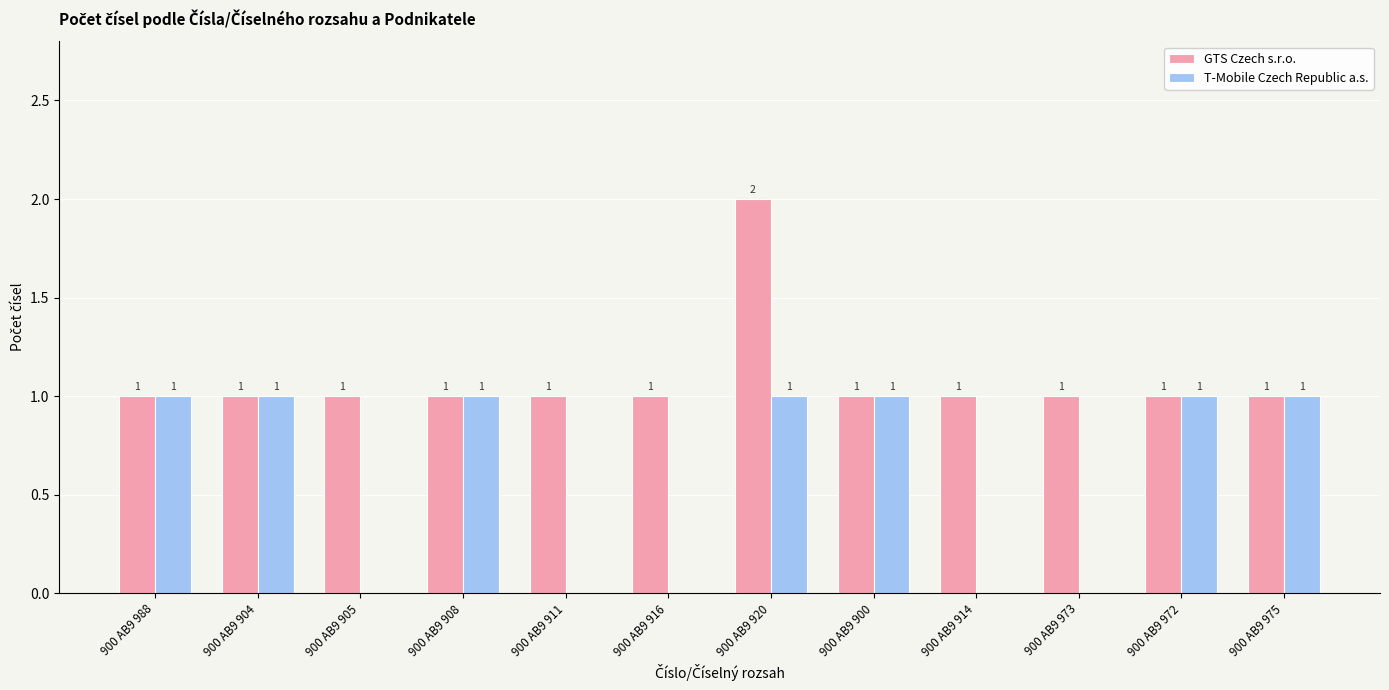

How many GTS Czech s.r.o. values are between 1 and 2?

12